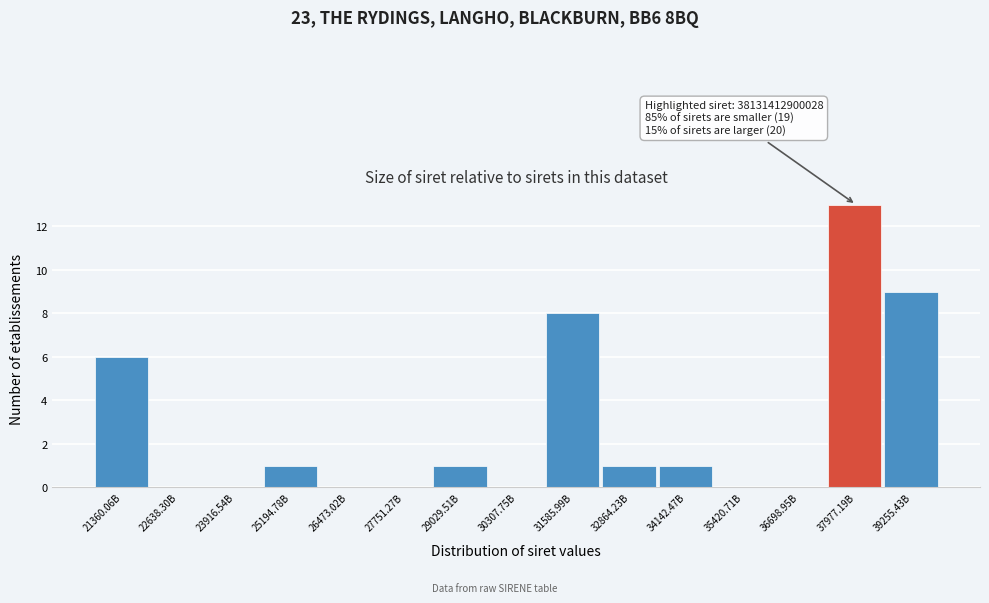

Reading left to right, transcribe all the data shown in this chart.

21360.06B=6	22638.30B=0	23916.54B=0	25194.78B=1	26473.02B=0	27751.27B=0	29029.51B=1	30307.75B=0	31585.99B=8	32864.23B=1	34142.47B=1	35420.71B=0	36698.95B=0	37977.19B=13	39255.43B=9